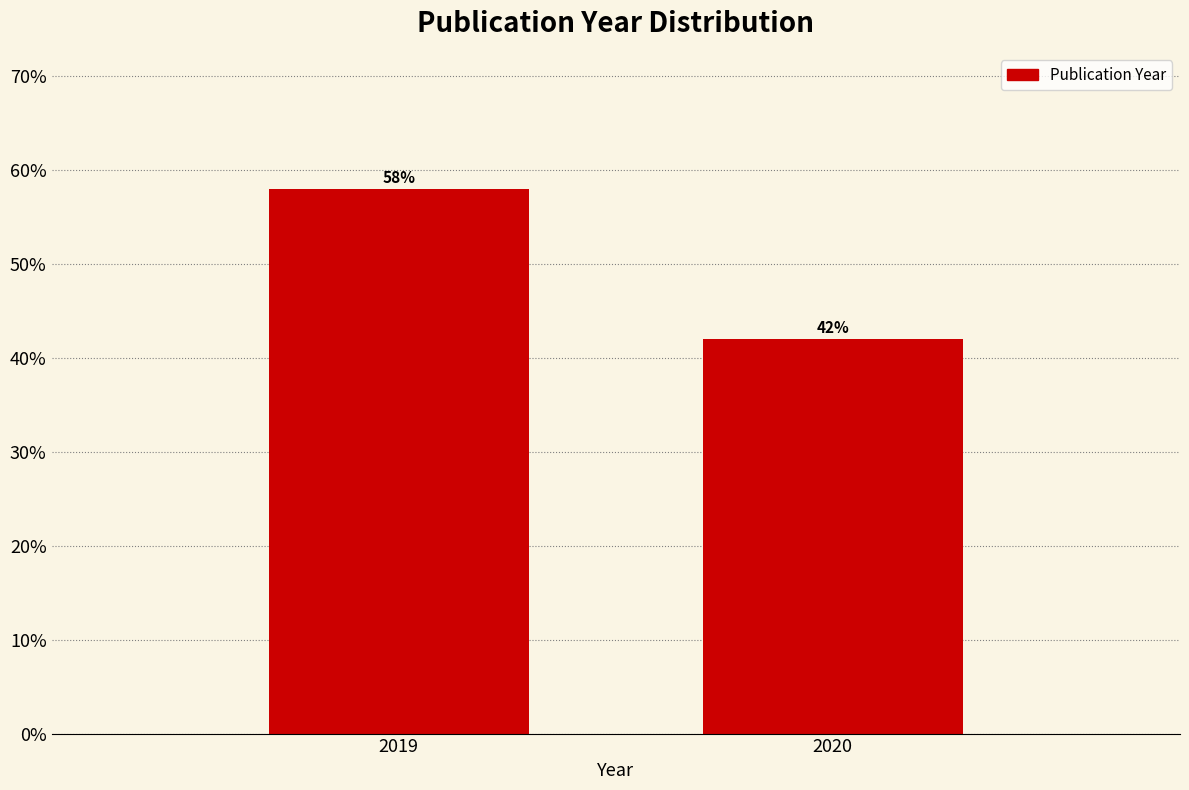

Reading left to right, list all the values displayed in this chart.

58.0	42.0